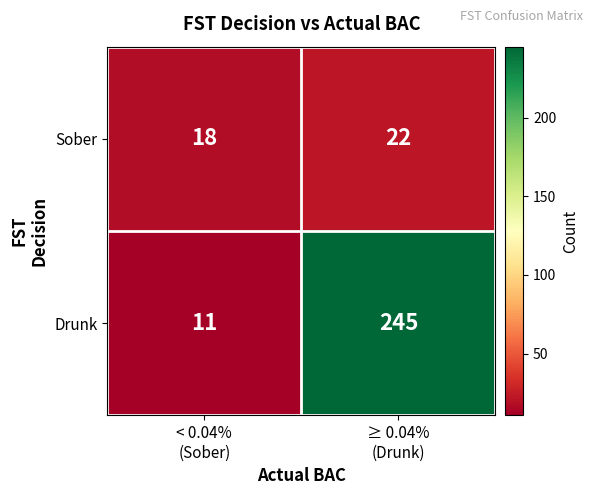

What is the sum of all Drunk values?

256